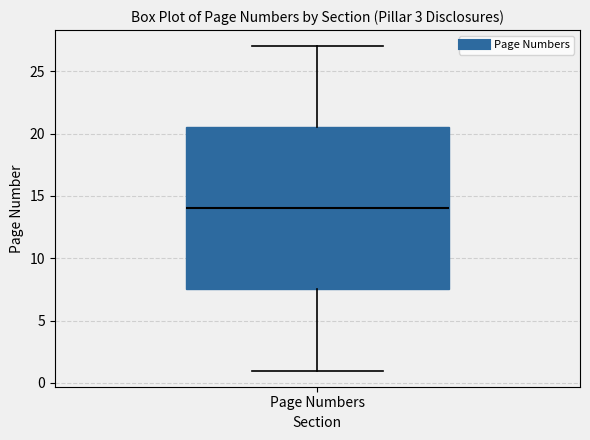

Where does the lower whisker of the box for Page Numbers end on the y-axis? The values are not printed on the chart, so give them approximately, as read against the axis.

1.0